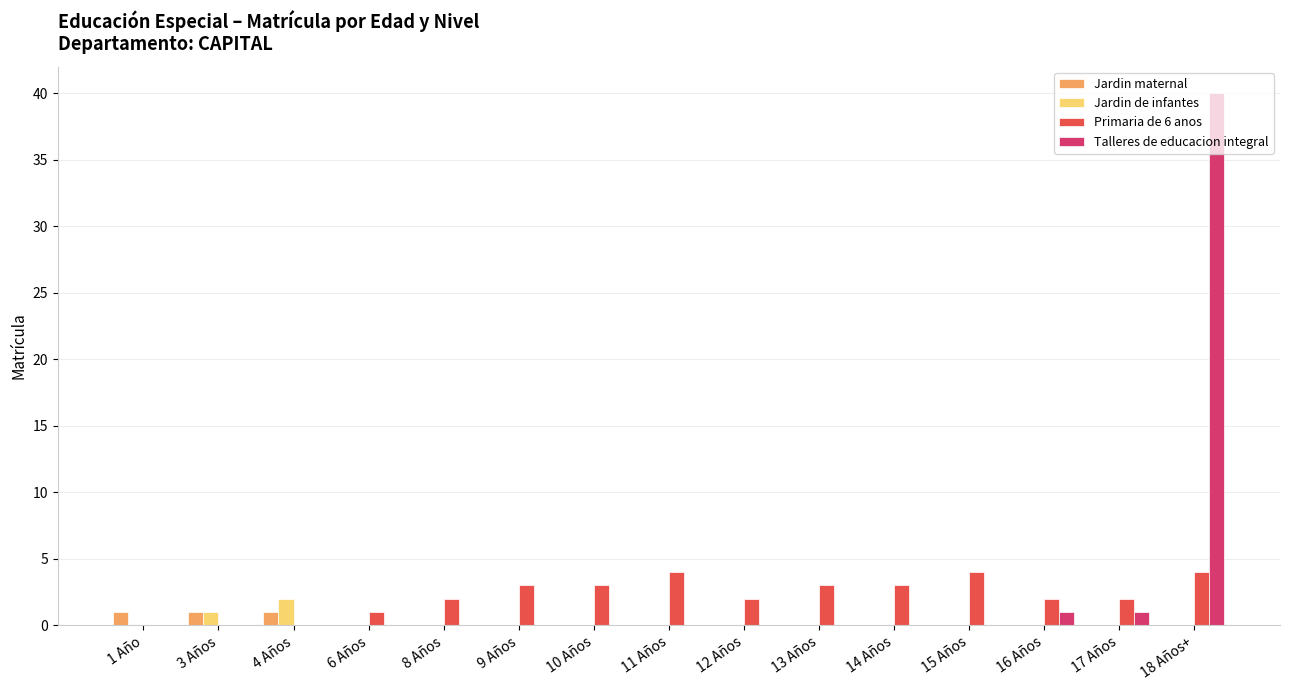

The Talleres de educacion integral series shows 26 at 11 Años. True or false?

False